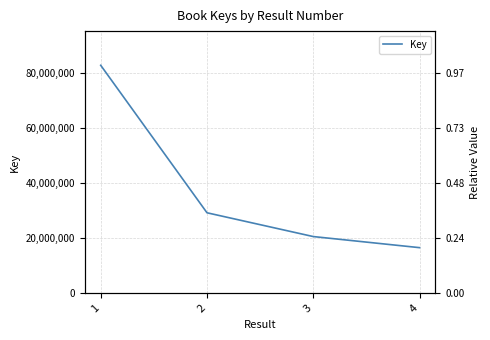

Is it true that the value at 2 is 19272924?

False